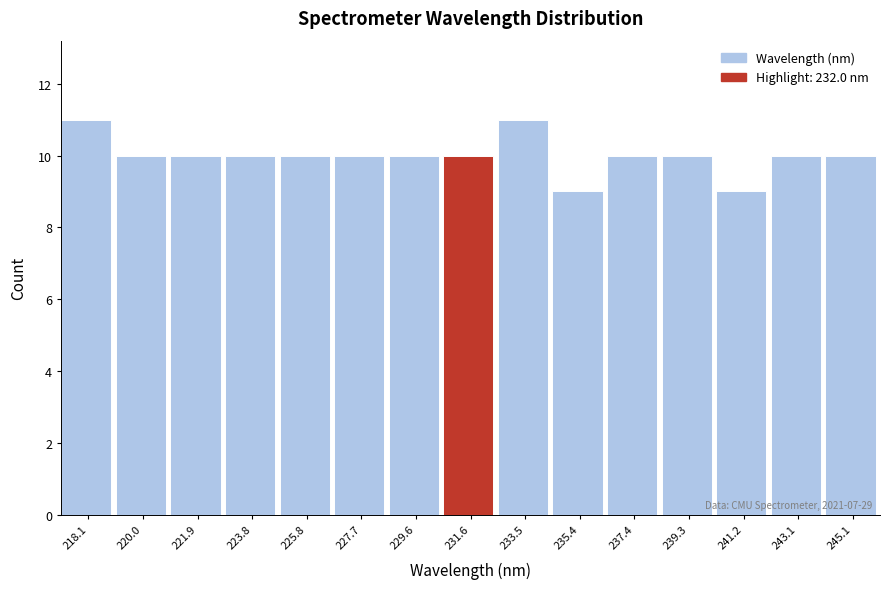

Reading left to right, list all the values displayed in this chart.

11	10	10	10	10	10	10	10	11	9	10	10	9	10	10